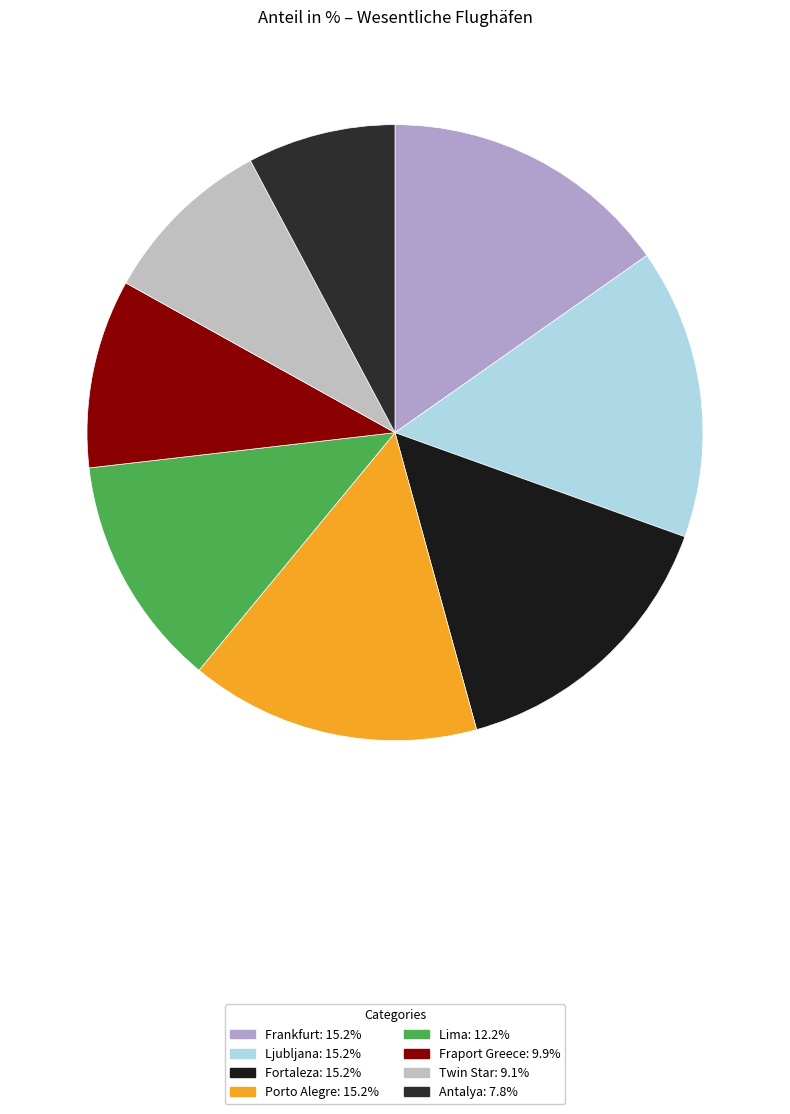

Is there any slice that represents more than half of the pie?

No